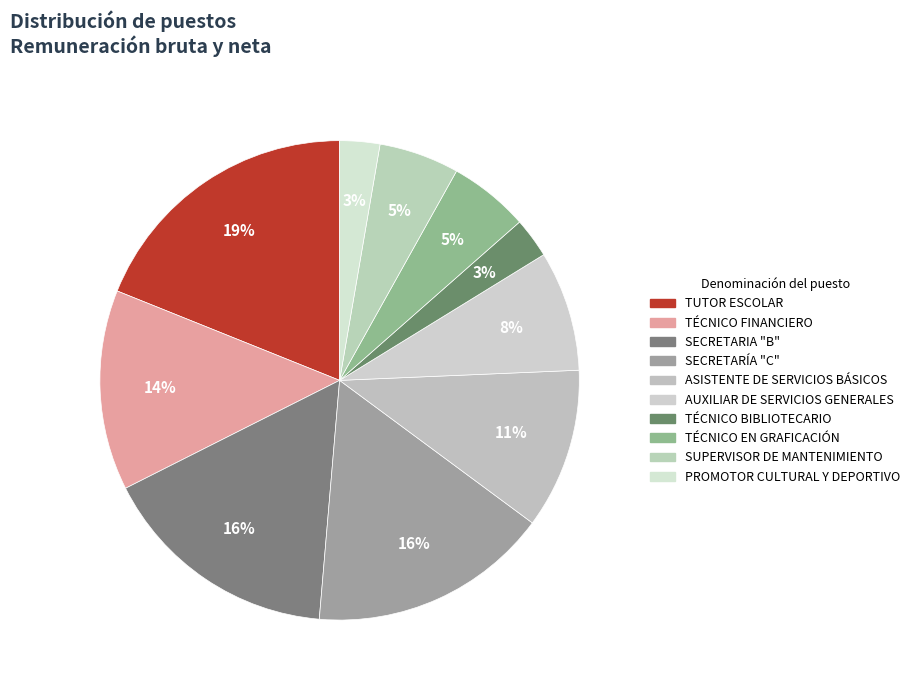

What is the smallest slice in the pie chart?

TÉCNICO BIBLIOTECARIO